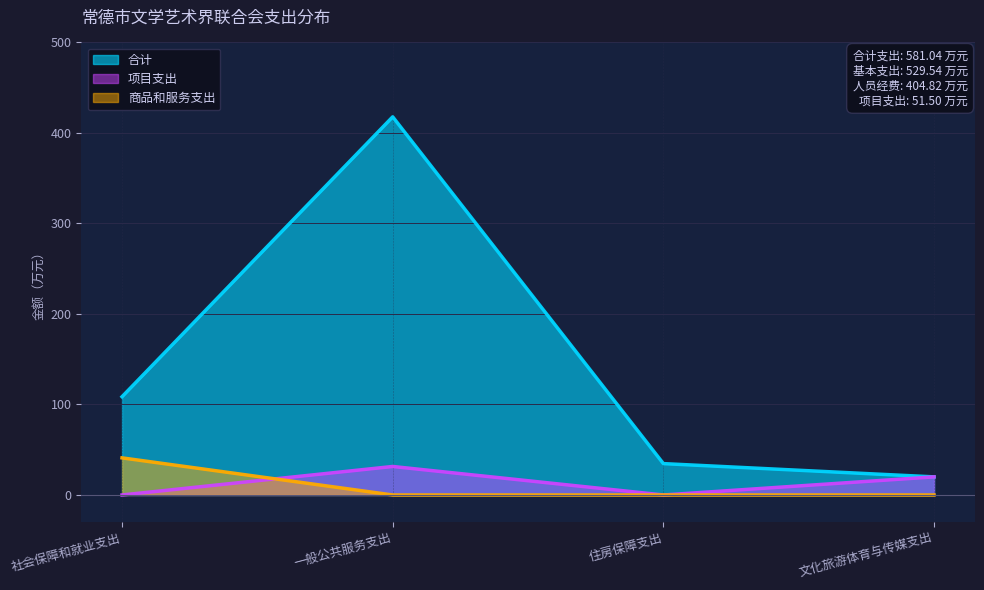

What is the average value of the 合计 series?

145.3